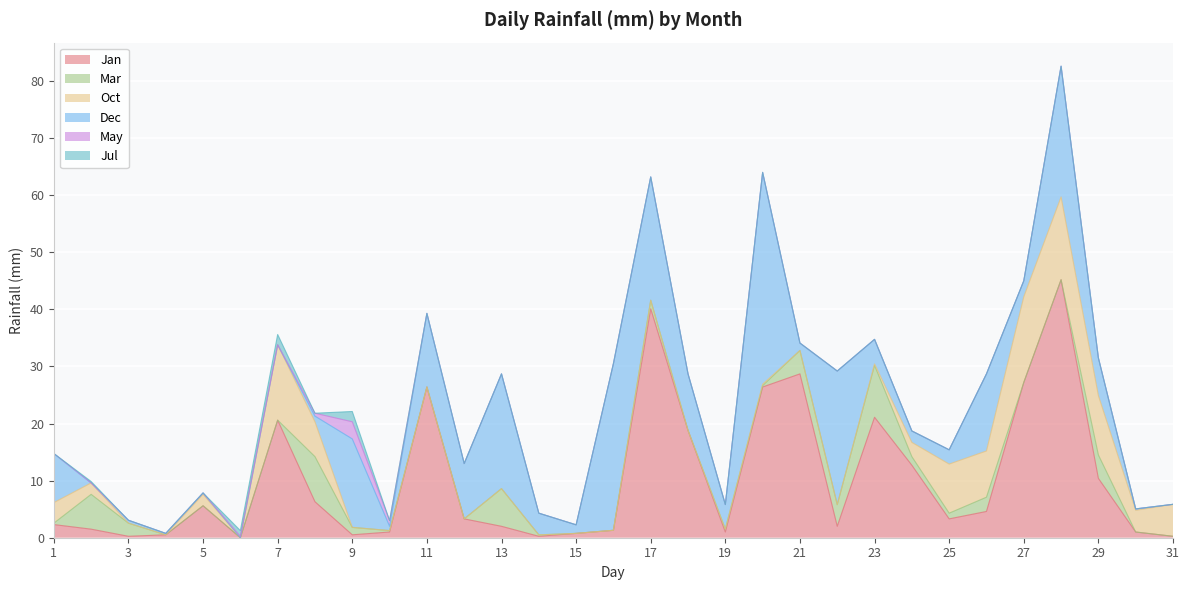

How many categories are shown in the chart?

31